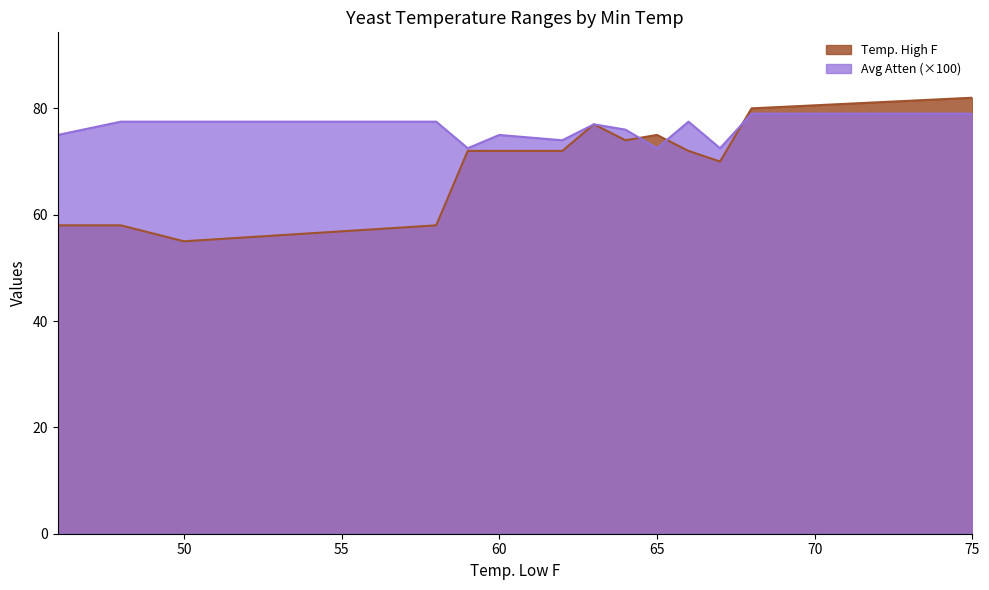

Which series has the largest total across all categories?

Avg Atten (×100)